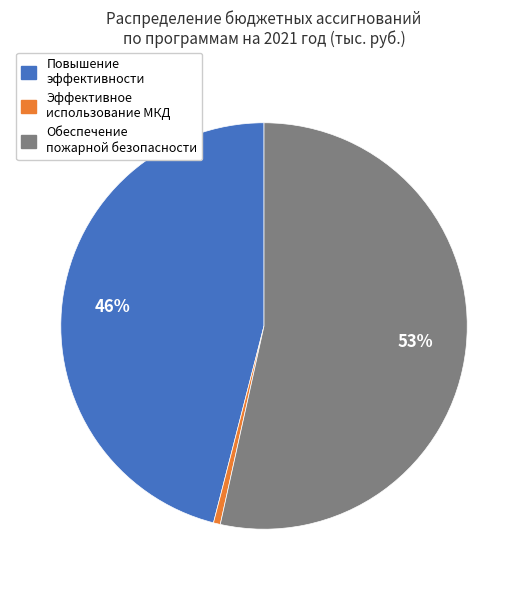

Which has a higher value, Обеспечение пожарной безопасности or Повышение эффективности?

Обеспечение пожарной безопасности